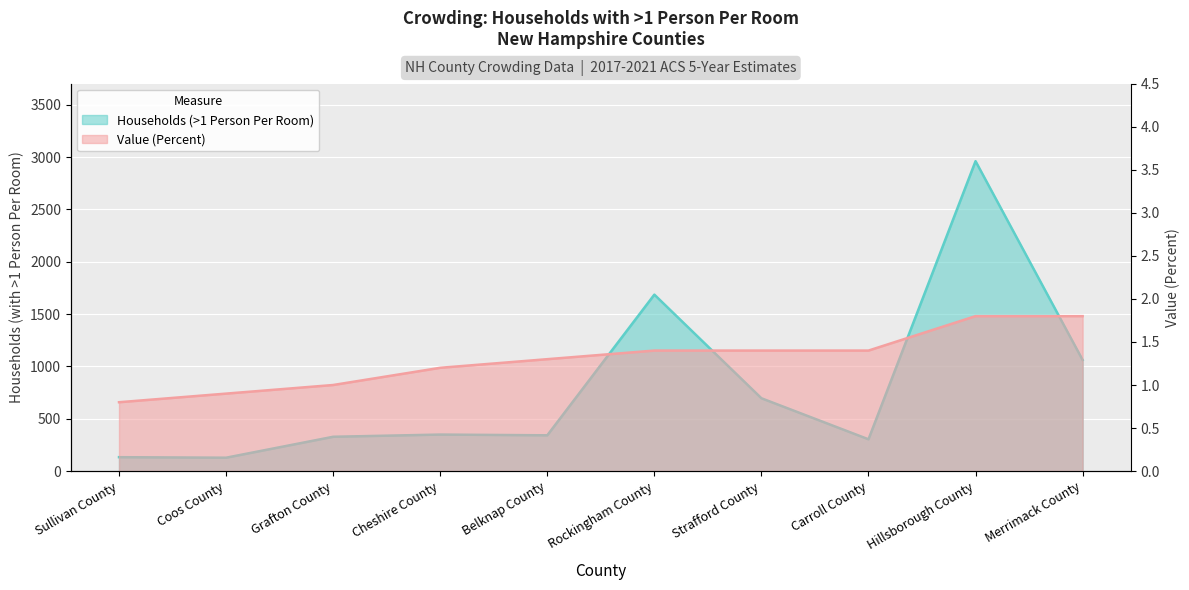

Between Sullivan County and Belknap County, which is larger?

Belknap County